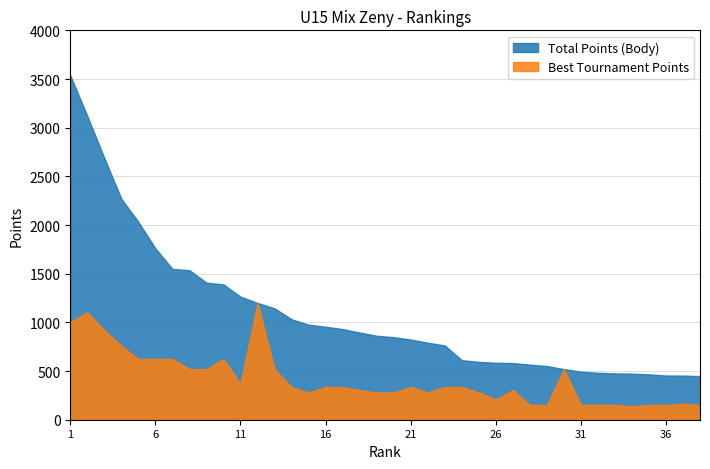

Does the chart display data point markers on the line(s)?

No